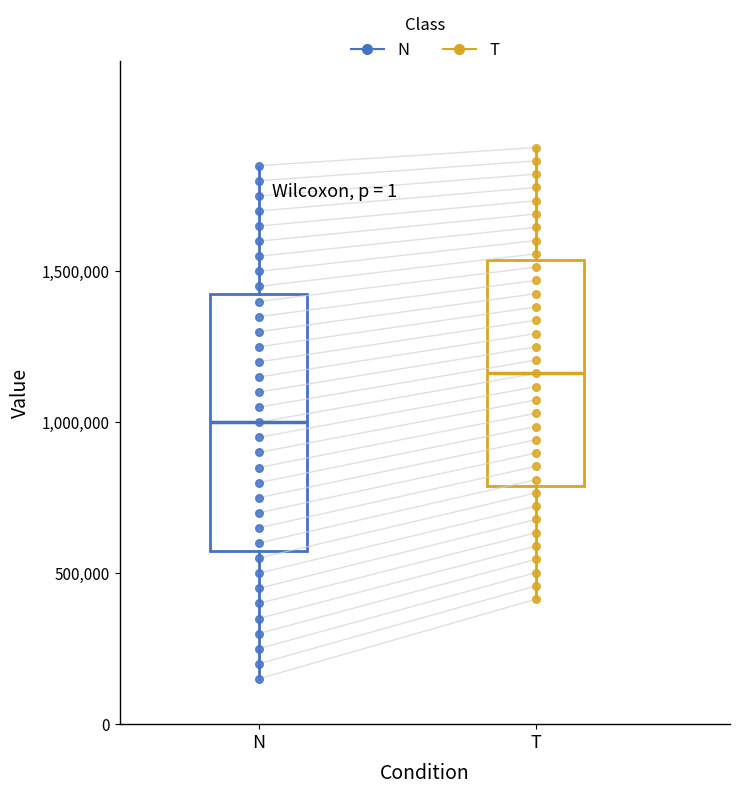

Where does the median line of the box for N sit on the y-axis? The values are not printed on the chart, so give them approximately, as read against the axis.

1000000